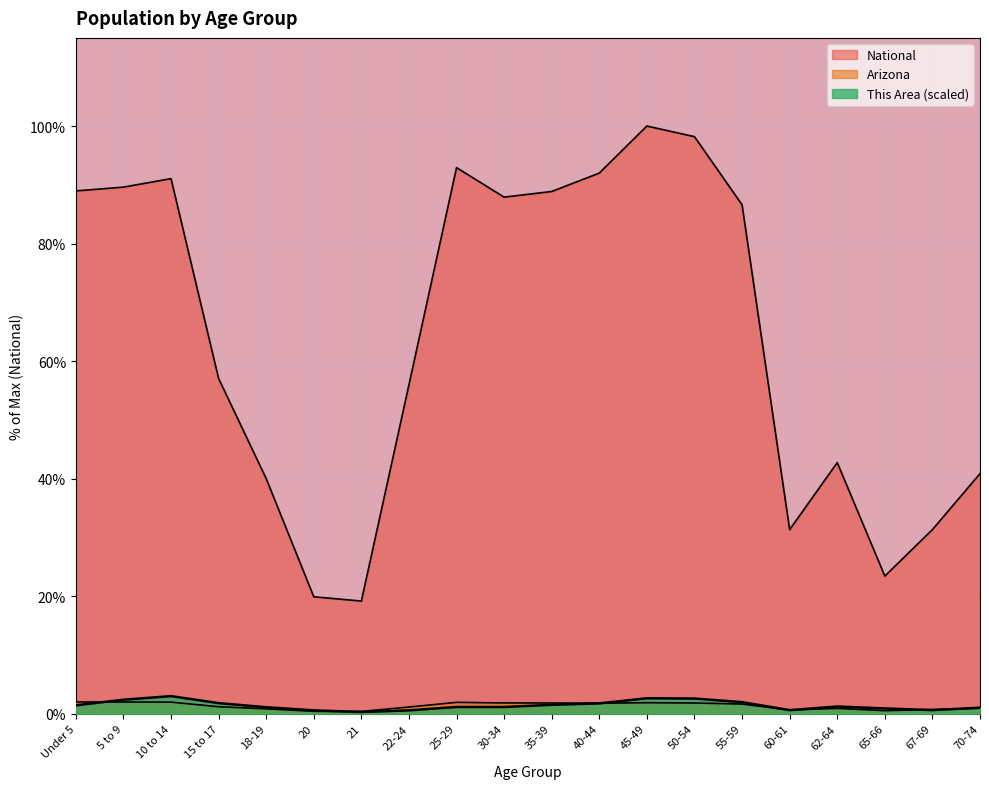

What is the difference between the maximum and minimum values in the National series?

80.8